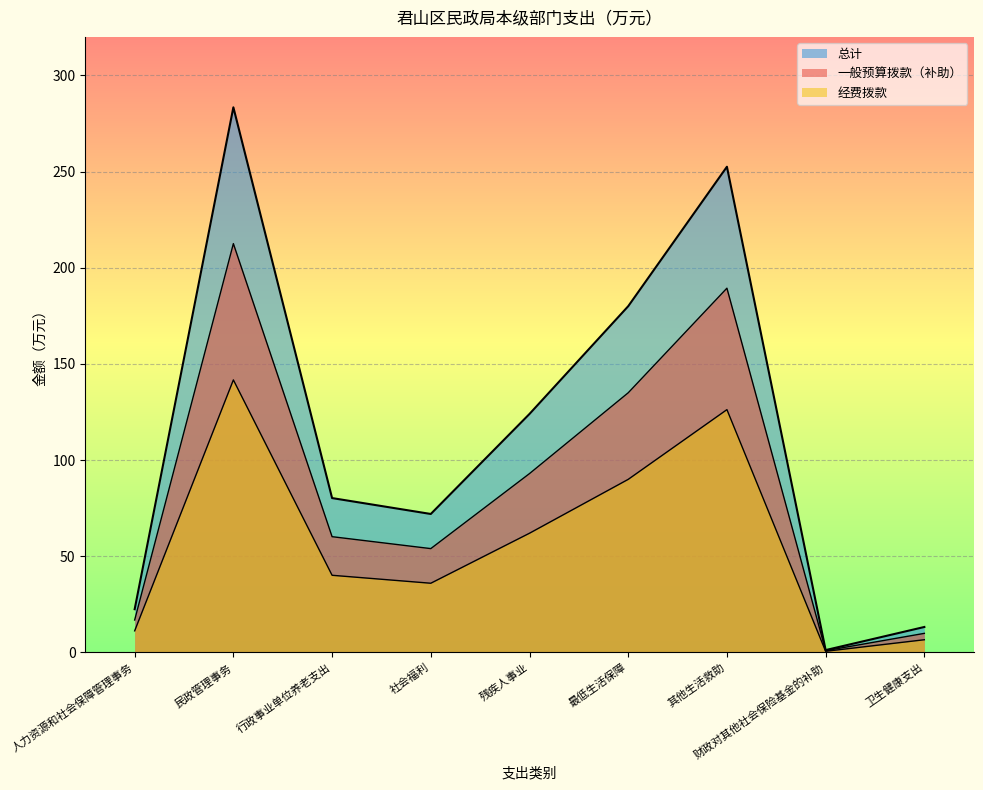

How many values in the 经费拨款 series are below 60?

4